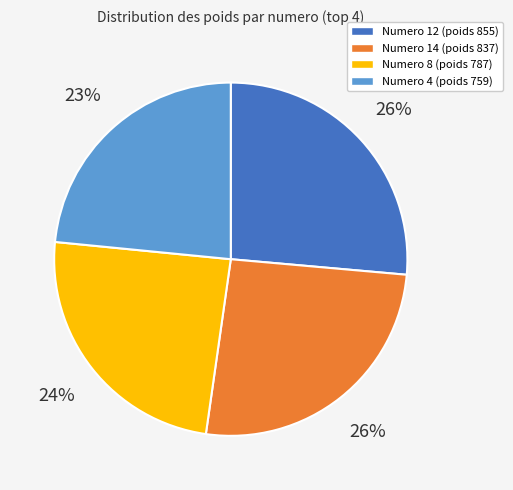

To the nearest percent, what is the average slice percentage?

25%